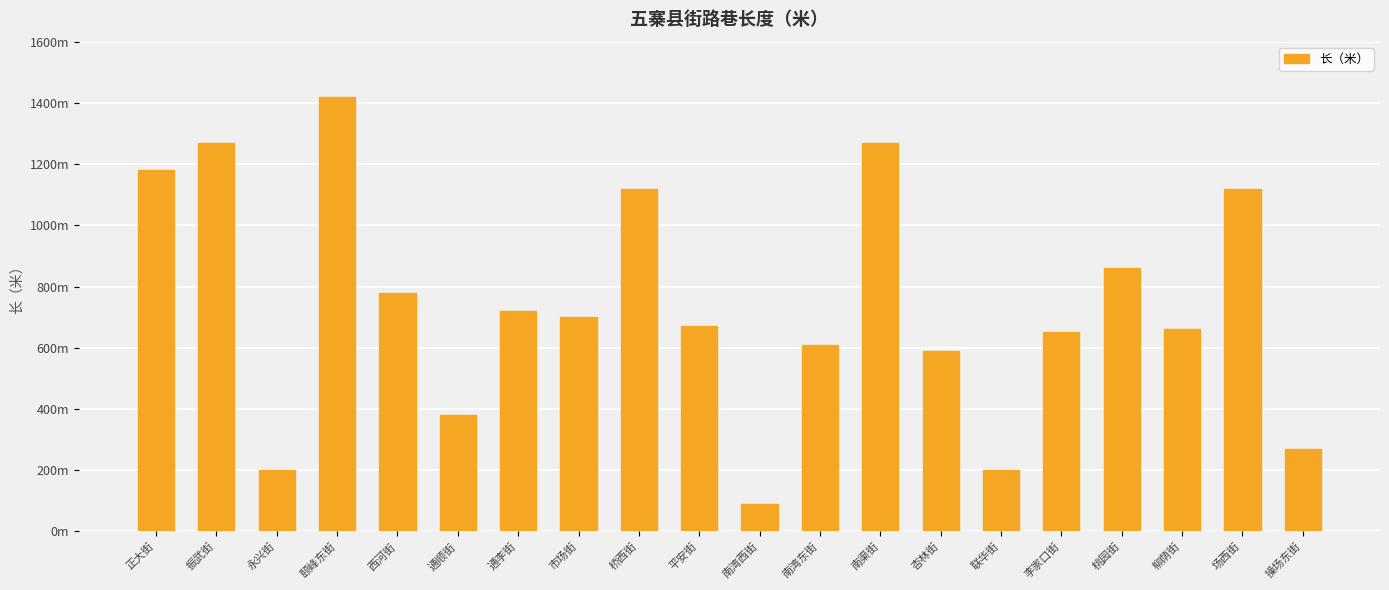

List the labels in order of value, largest first.

颐峰东街, 振武街, 南渠街, 正大街, 桥西街, 场西街, 桃园街, 西河街, 通李街, 市场街, 平安街, 柳荫街, 李家口街, 南湾东街, 杏林街, 通顺街, 操场东街, 永兴街, 联华街, 南湾西街